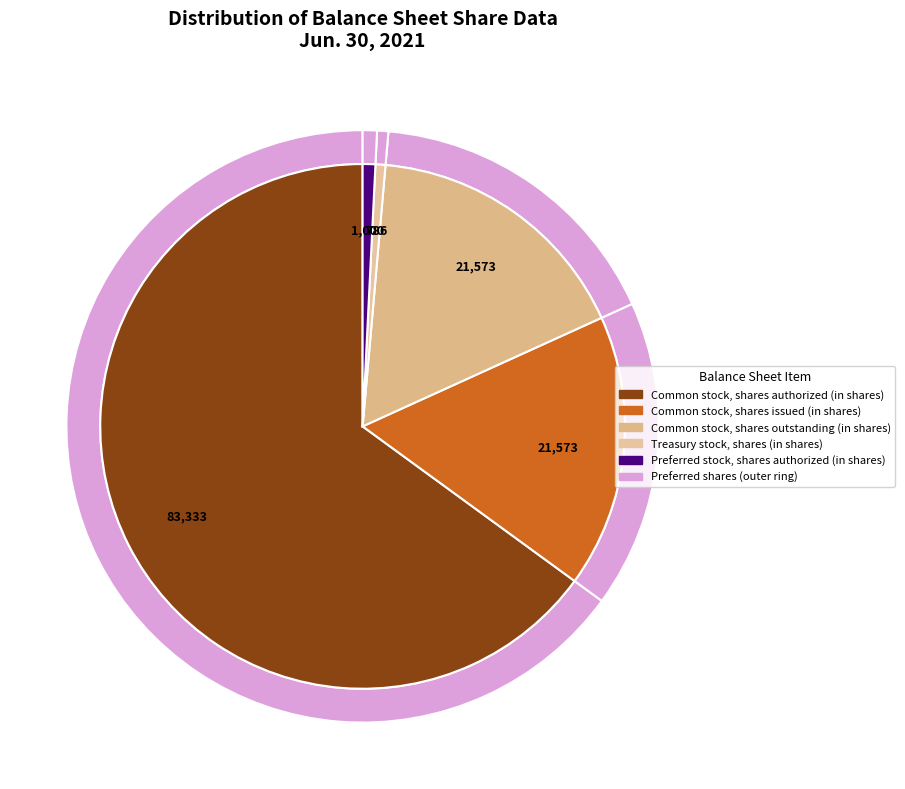

Count the number of slices in the pie.

5